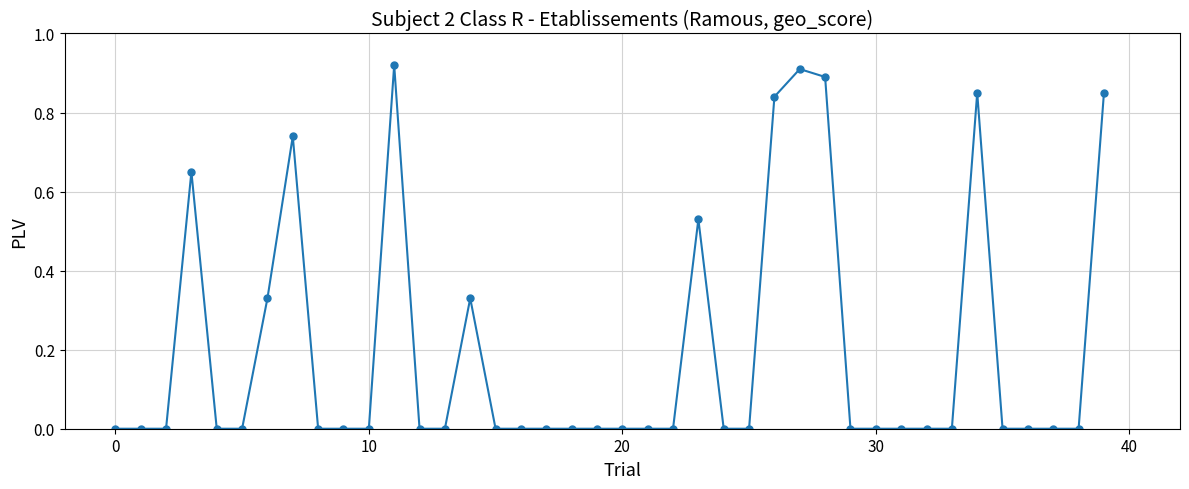

How many series are shown in this chart?

1